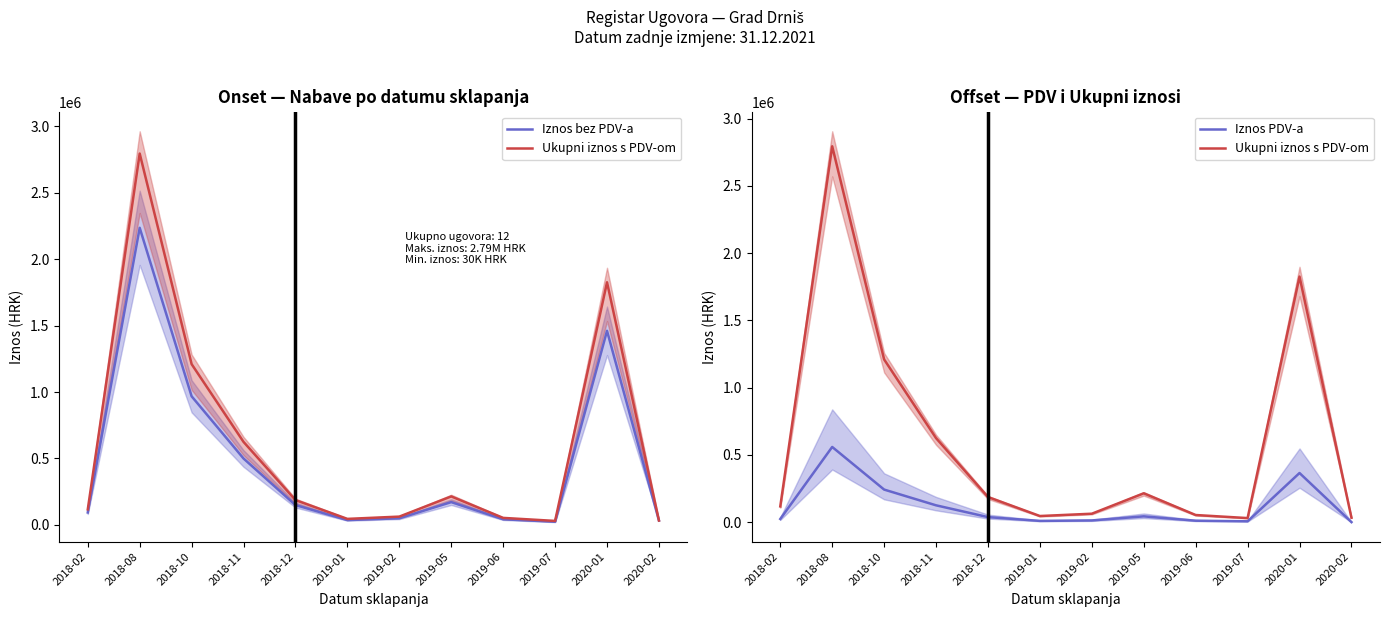

True or false: Iznos bez PDV-a and Ukupni iznos s PDV-om intersect in this chart.

False